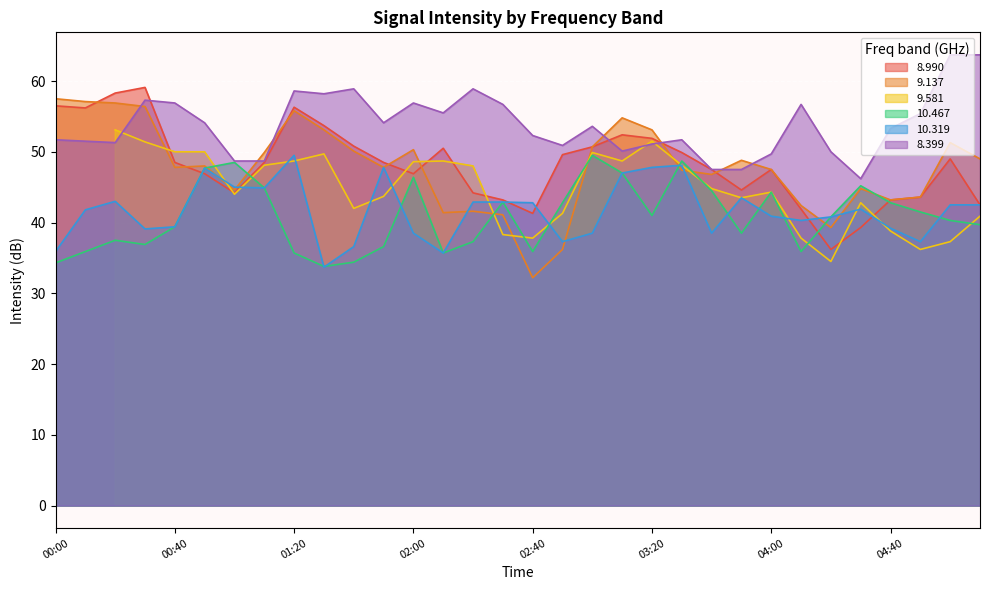

True or false: 9.137 has a value of 44.7 at 02:40.

False